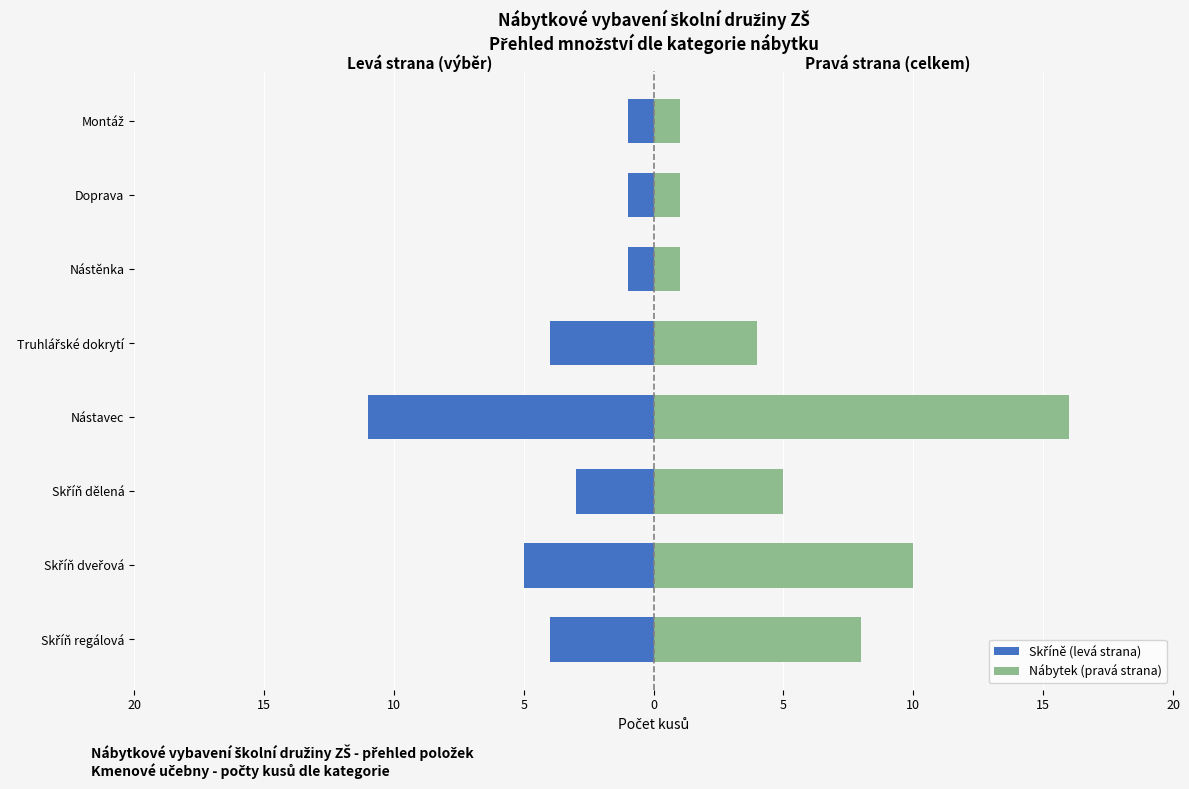

What is the sum of all Skříně (levá strana) values?

-30